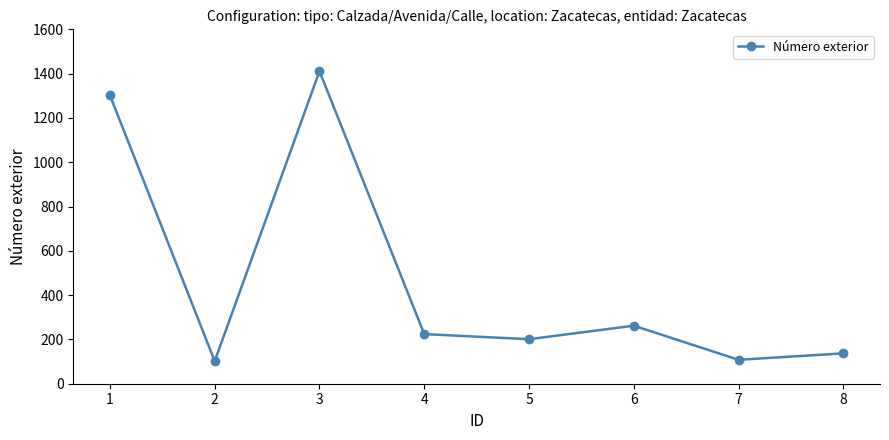

How many distinct data groups are displayed?

1